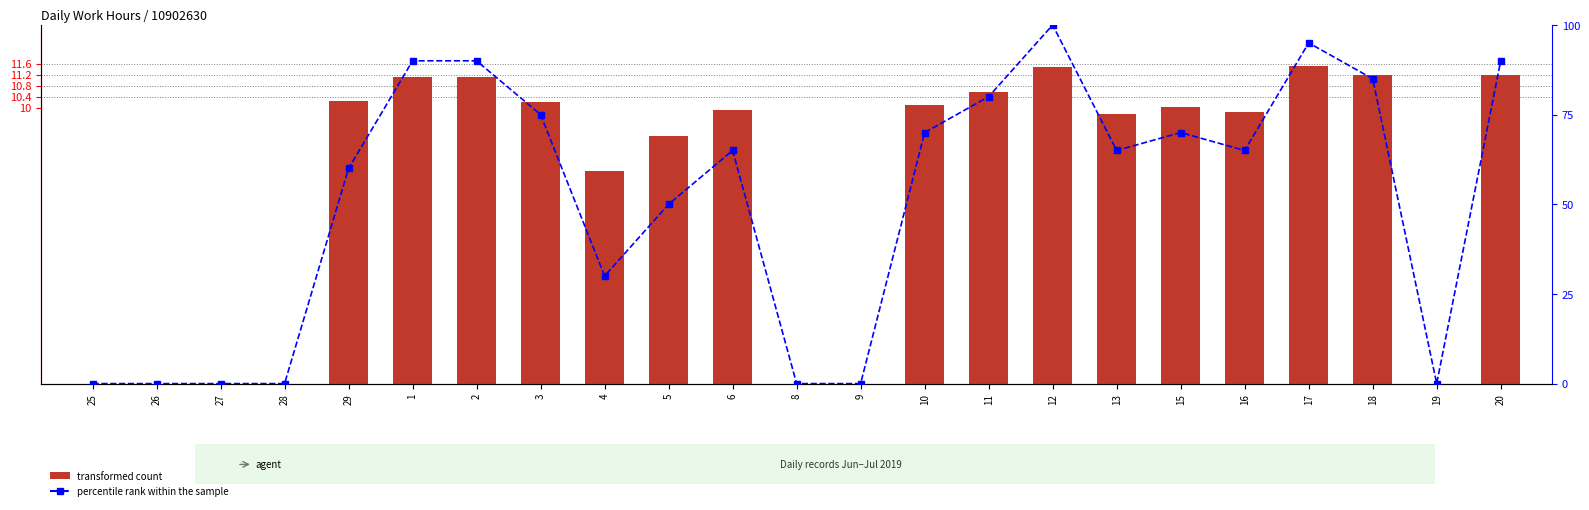

How many data points in percentile rank within the sample are less than 65?

10